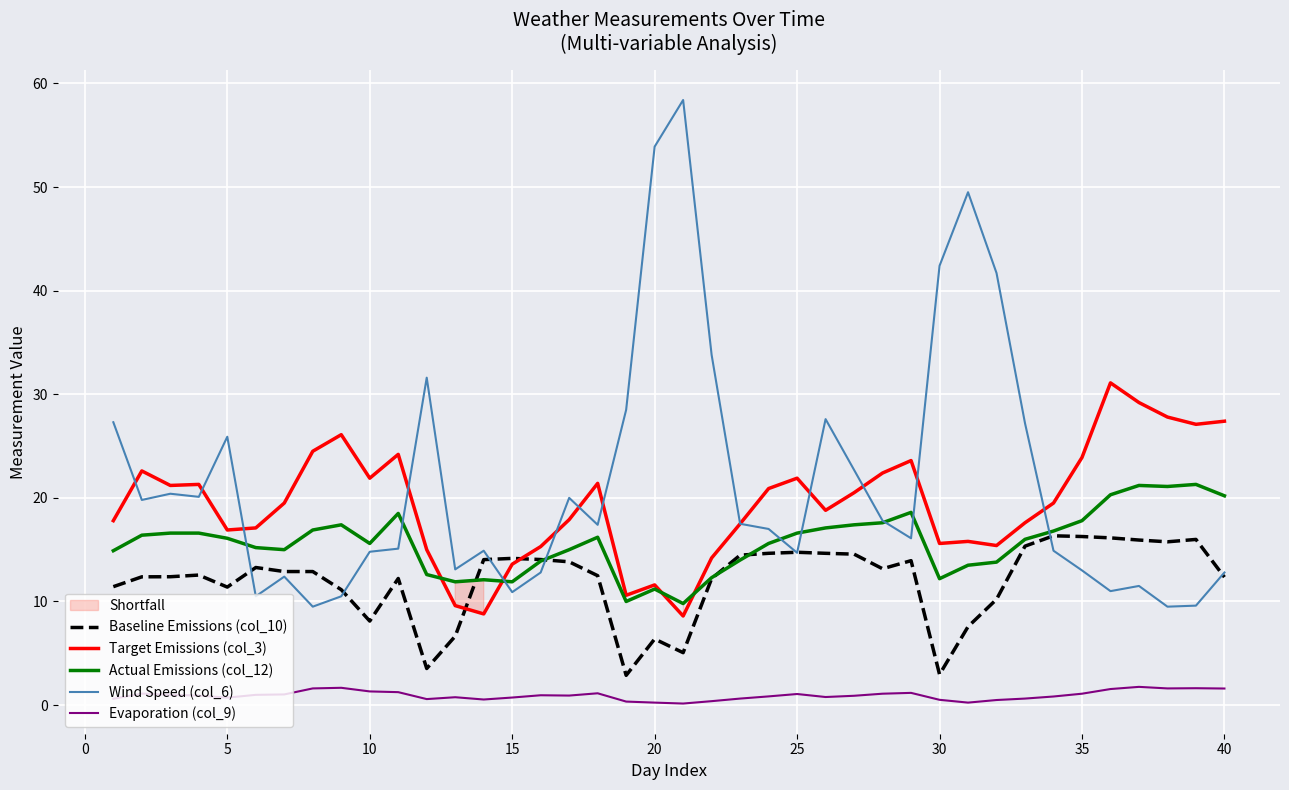

What is the difference between the second highest and minimum values in the Baseline Emissions (col_10) series?

13.4